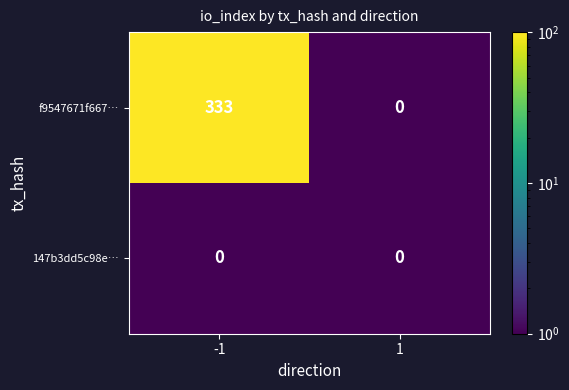

Between -1 and 1, which series saw the biggest shift?

f9547671f667…